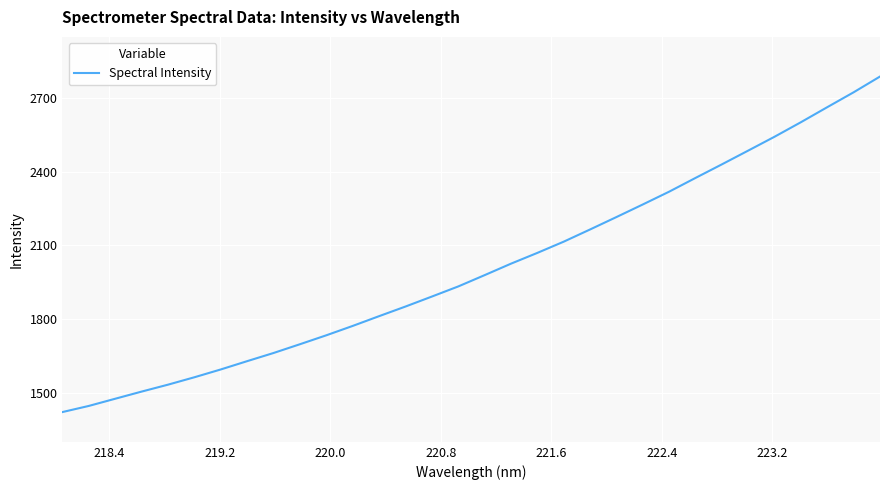

What is the minimum value shown in the chart?

1421.3